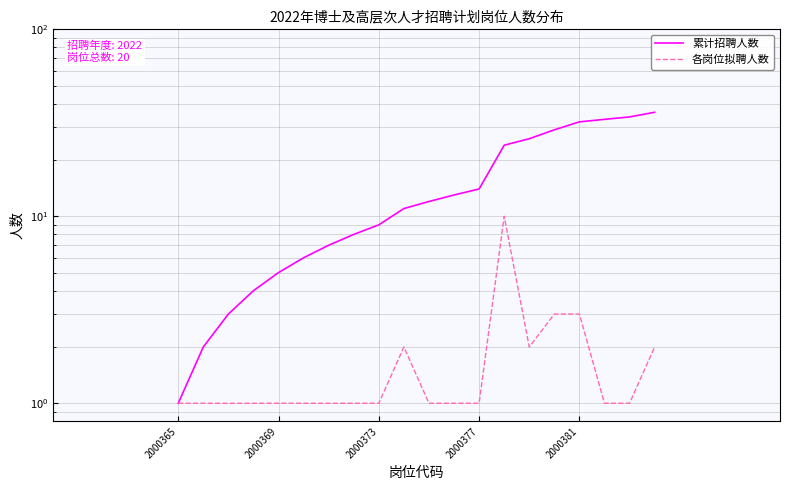

Is this an area chart (filled region under the line)?

No